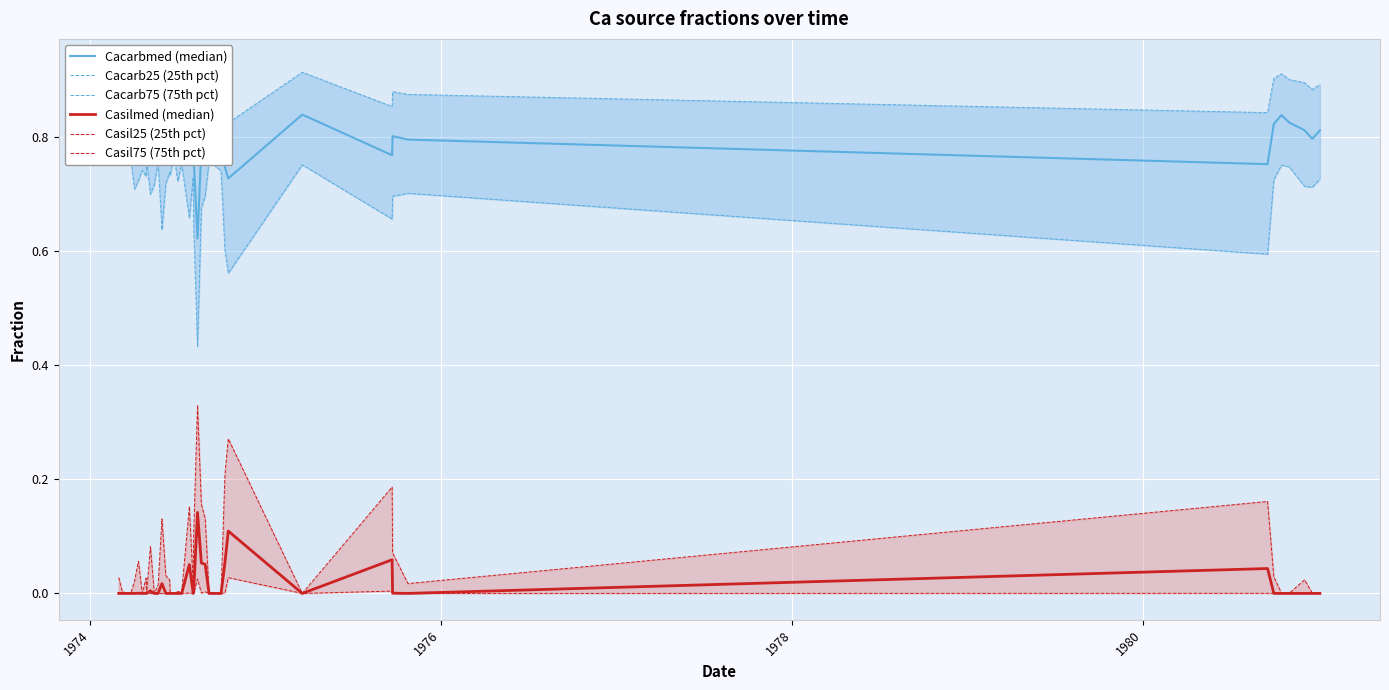

How many lines are shown in the chart?

6